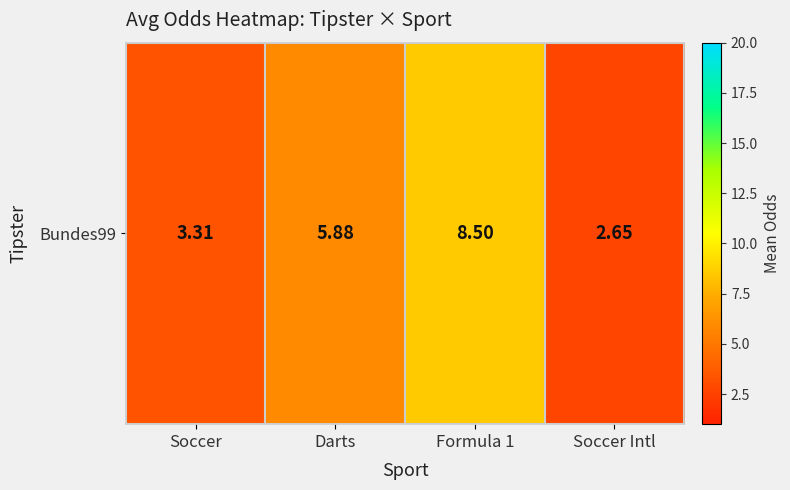

Which has a higher value, Soccer Intl or Soccer?

Soccer